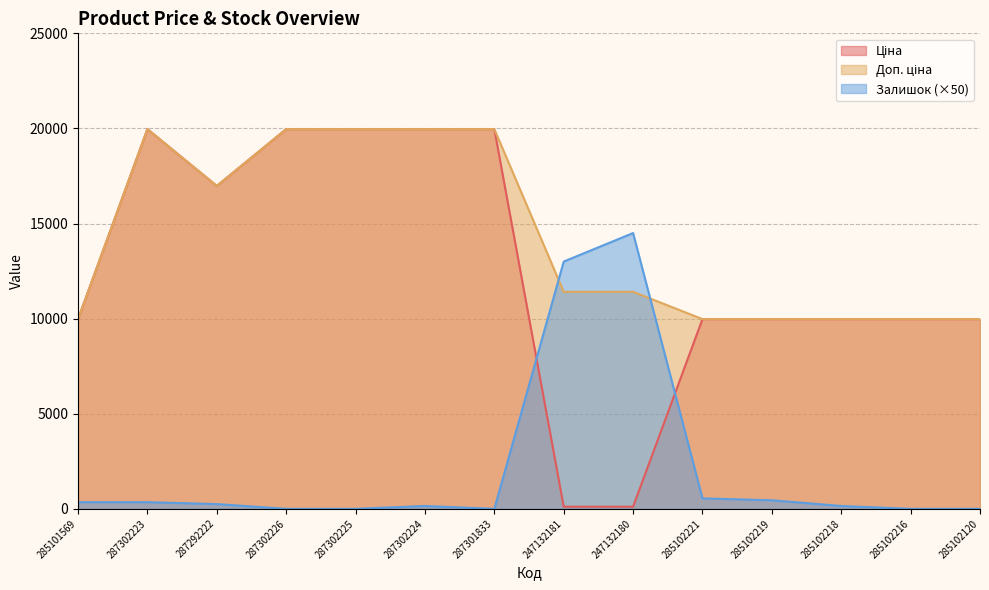

The value of Ціна at 287302224 is 19964.2. True or false?

True